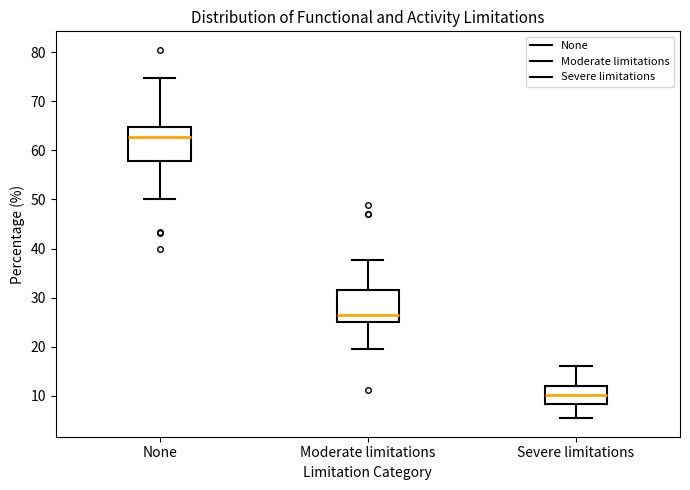

Where does the lower whisker of the box for Moderate limitations end on the y-axis? The values are not printed on the chart, so give them approximately, as read against the axis.

20